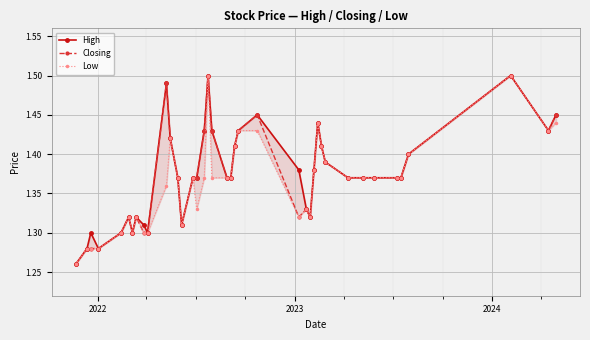

In High, how many points are lower than both neighbors (excluding endpoints)?

6